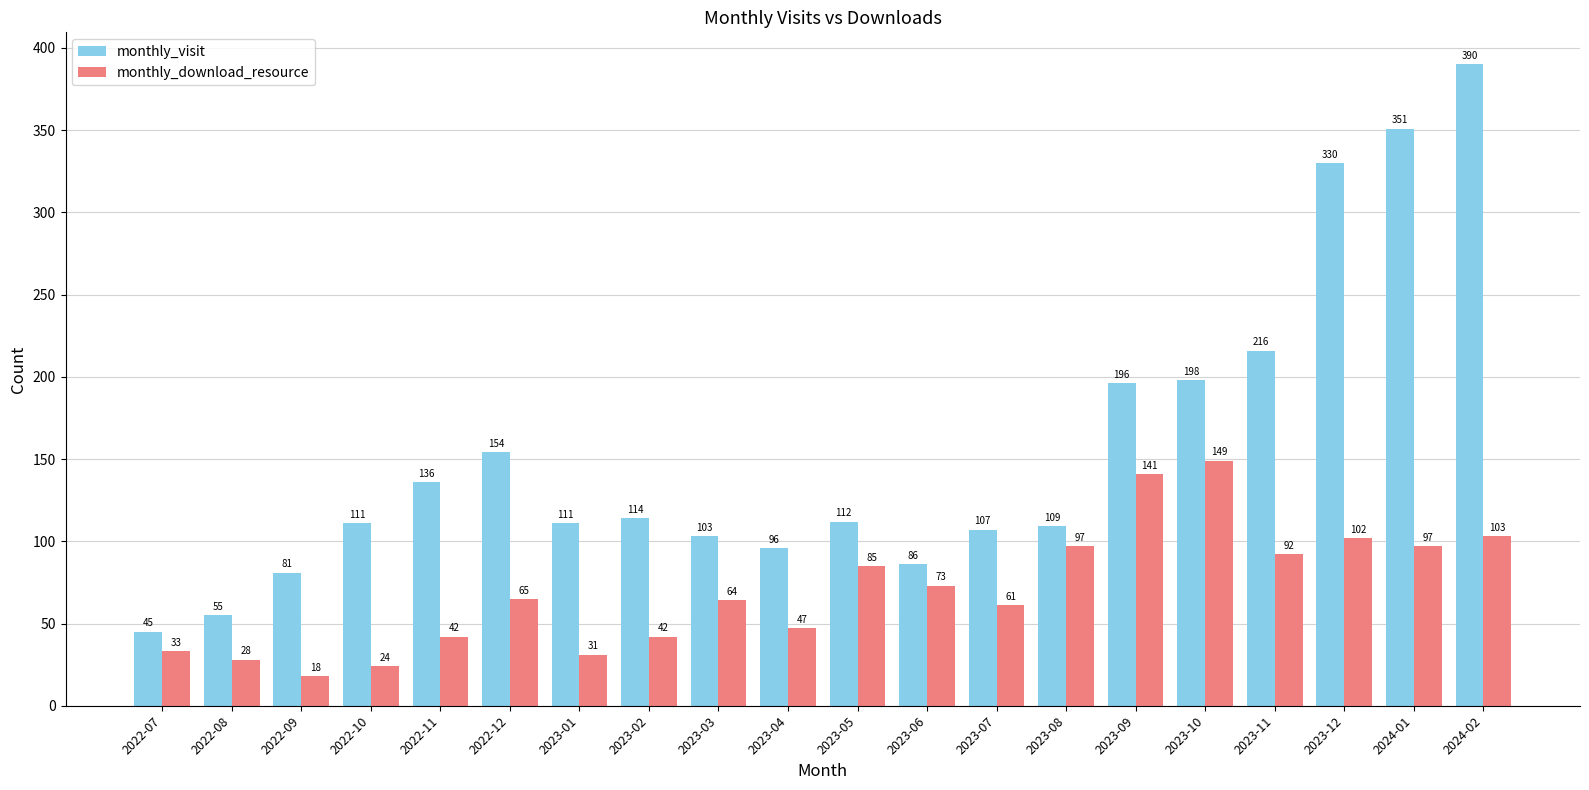

What is the label of the 5th bar from the left?

2022-11